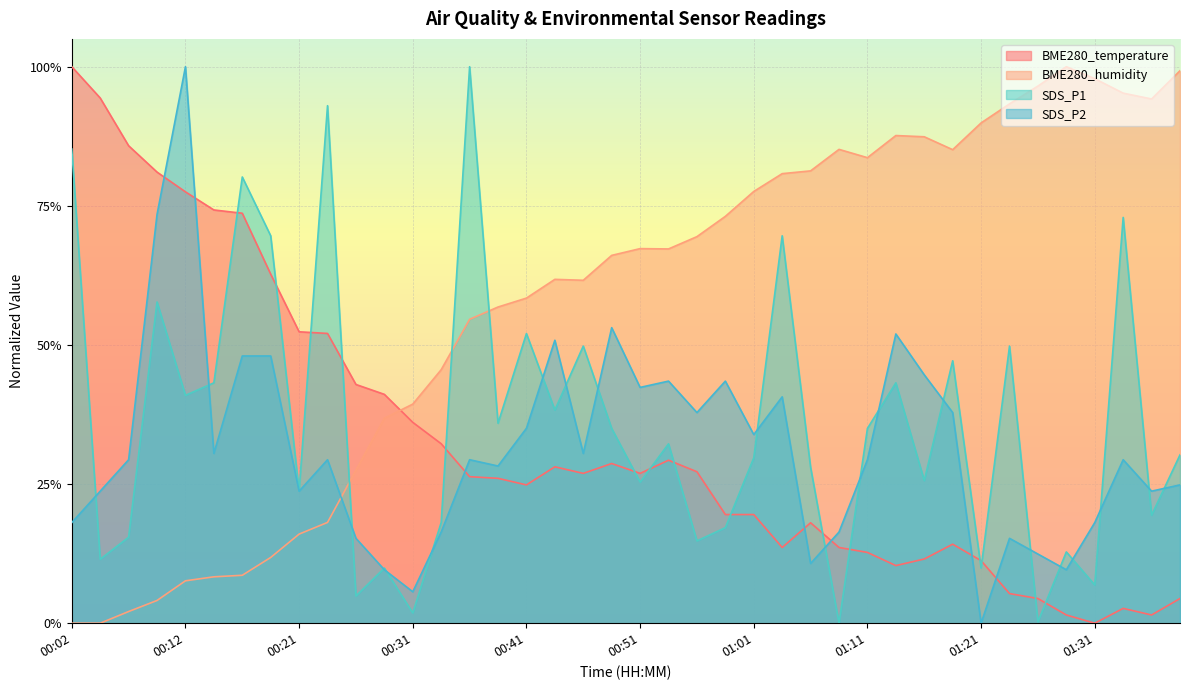

At which category does BME280_humidity reach its first local peak?

00:44